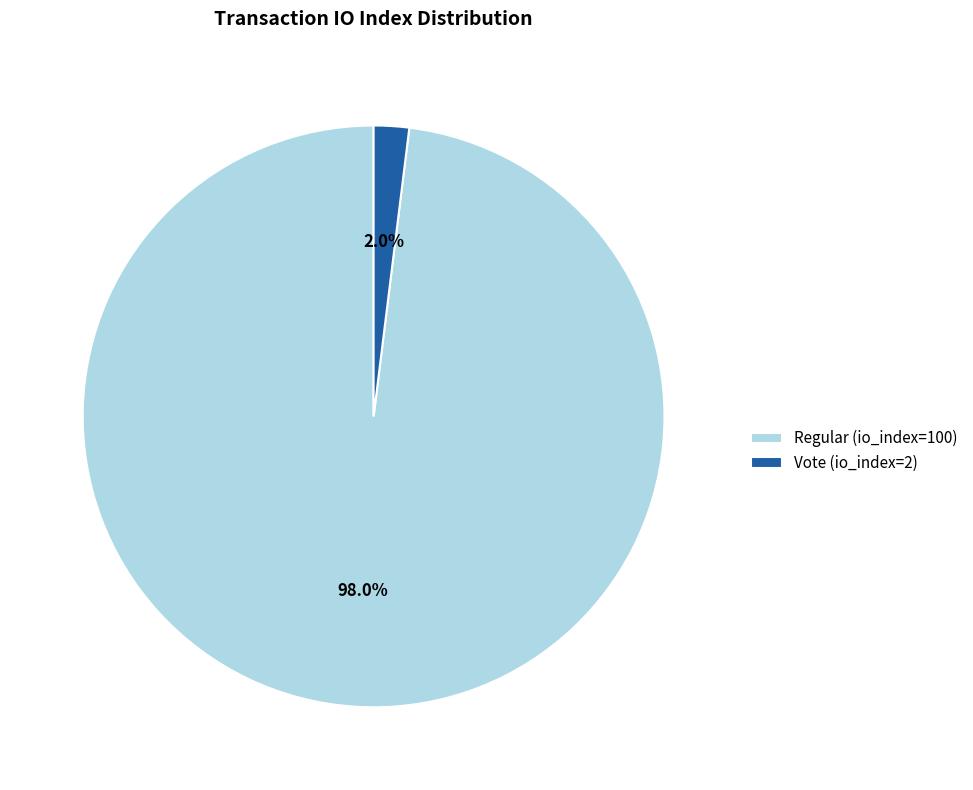

Which has a higher value, Regular (io_index=100) or Vote (io_index=2)?

Regular (io_index=100)